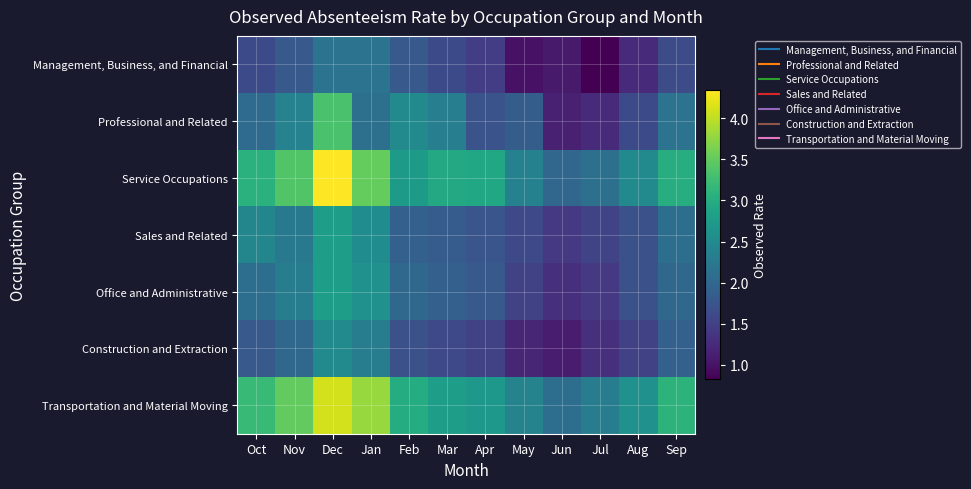

Reading right to left, what are all the values shown in this chart?

Management, Business, and Financial: Sep=1.6	Aug=1.3	Jul=0.8	Jun=1.1	May=1.0	Apr=1.5	Mar=1.6	Feb=1.8	Jan=2.2	Dec=2.2	Nov=1.8	Oct=1.6
Professional and Related: Sep=2.2	Aug=1.6	Jul=1.3	Jun=1.2	May=1.9	Apr=1.7	Mar=2.3	Feb=2.5	Jan=2.1	Dec=3.3	Nov=2.4	Oct=2.1
Service Occupations: Sep=3.0	Aug=2.5	Jul=2.1	Jun=2.0	May=2.4	Apr=2.9	Mar=2.9	Feb=2.7	Jan=3.5	Dec=4.3	Nov=3.4	Oct=3.1
Sales and Related: Sep=2.1	Aug=1.7	Jul=1.6	Jun=1.4	May=1.6	Apr=1.8	Mar=1.9	Feb=1.9	Jan=2.5	Dec=2.8	Nov=2.2	Oct=2.4
Office and Administrative: Sep=2.0	Aug=1.7	Jul=1.4	Jun=1.3	May=1.5	Apr=1.8	Mar=1.9	Feb=2.0	Jan=2.6	Dec=2.8	Nov=2.3	Oct=2.1
Construction and Extraction: Sep=1.9	Aug=1.5	Jul=1.3	Jun=1.1	May=1.2	Apr=1.5	Mar=1.6	Feb=1.7	Jan=2.3	Dec=2.5	Nov=2.0	Oct=1.8
Transportation and Material Moving: Sep=3.1	Aug=2.6	Jul=2.3	Jun=2.1	May=2.4	Apr=2.7	Mar=2.8	Feb=3.0	Jan=3.8	Dec=4.1	Nov=3.5	Oct=3.2